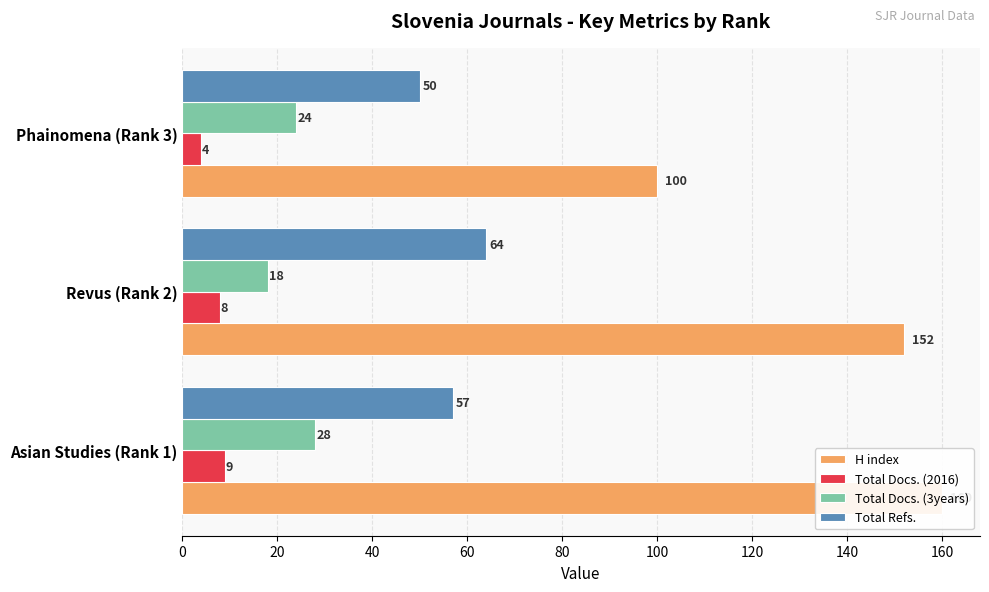

What is the value of the Total Refs. bar at the 2nd from the left?

64